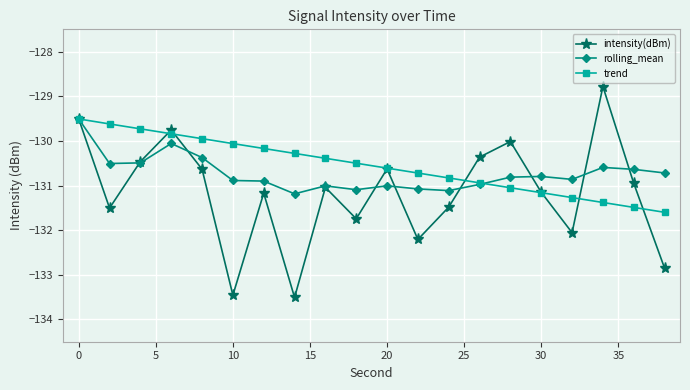

What is the value of the intensity(dBm) point at the 1st from the left?

-129.5